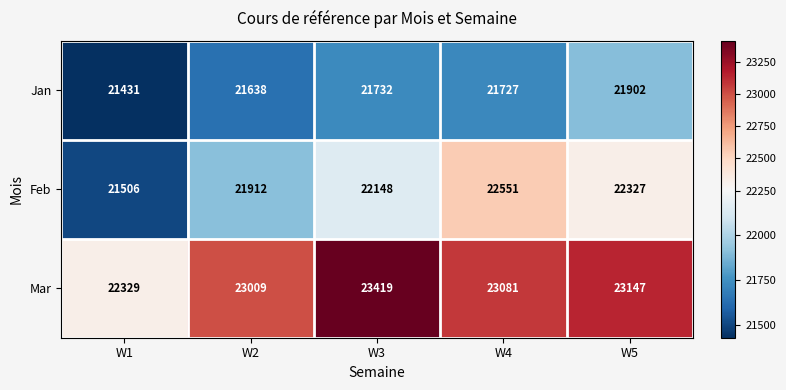

Reading right to left, transcribe all the data shown in this chart.

Jan: 21902	21727	21732	21638	21431
Feb: 22327	22551	22148	21912	21506
Mar: 23147	23081	23419	23009	22329